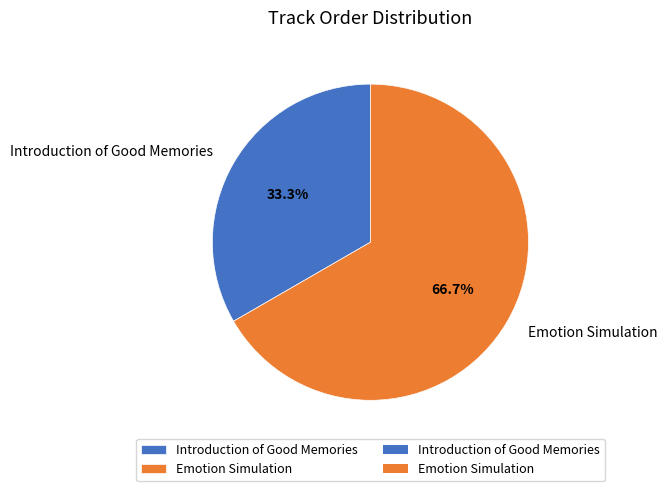

Is there any slice that represents more than half of the pie?

Yes